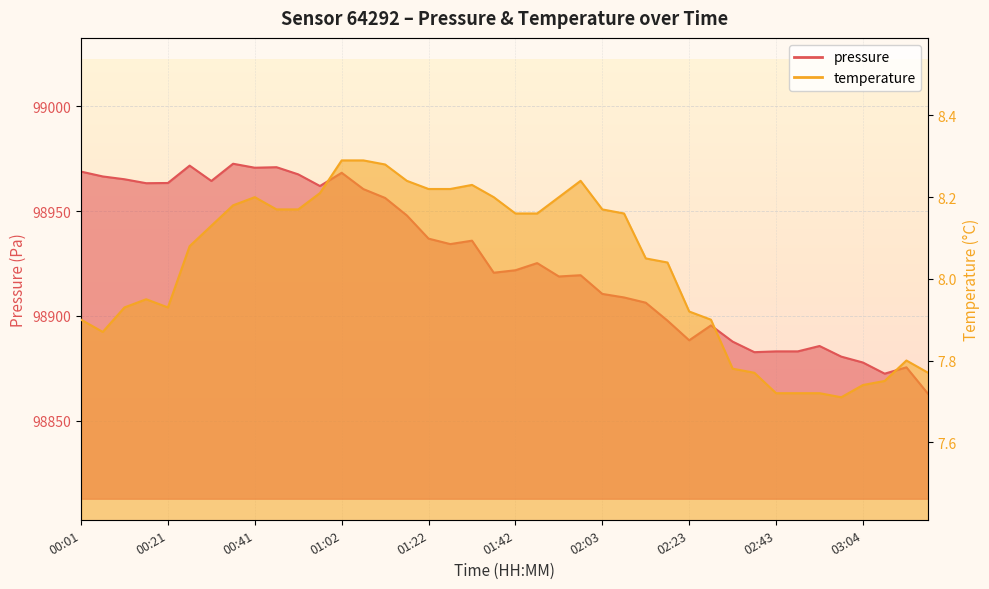

At which category is the sum across all series the highest?

00:36